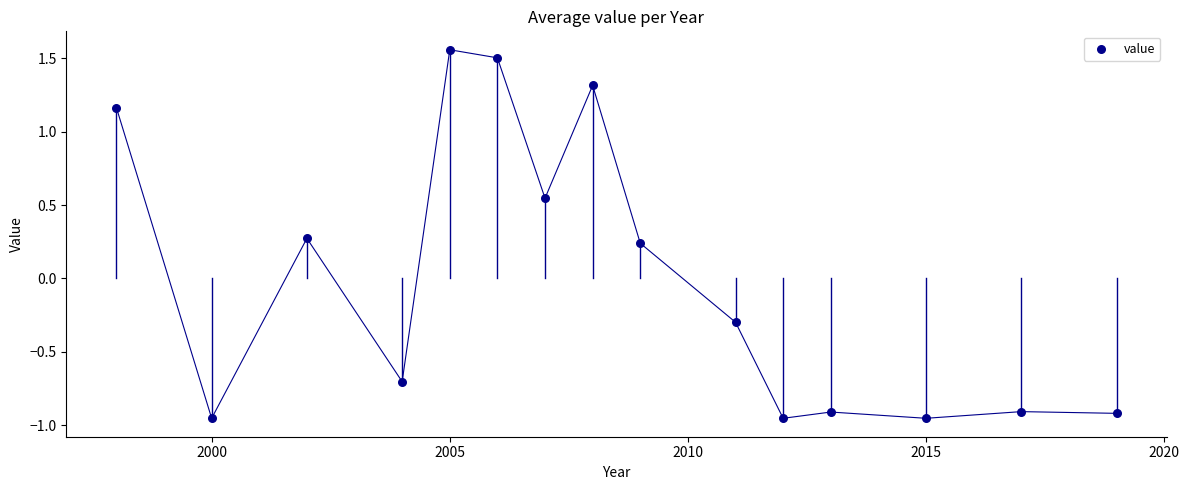

What is the range of Y values (max minus min)?

2.5